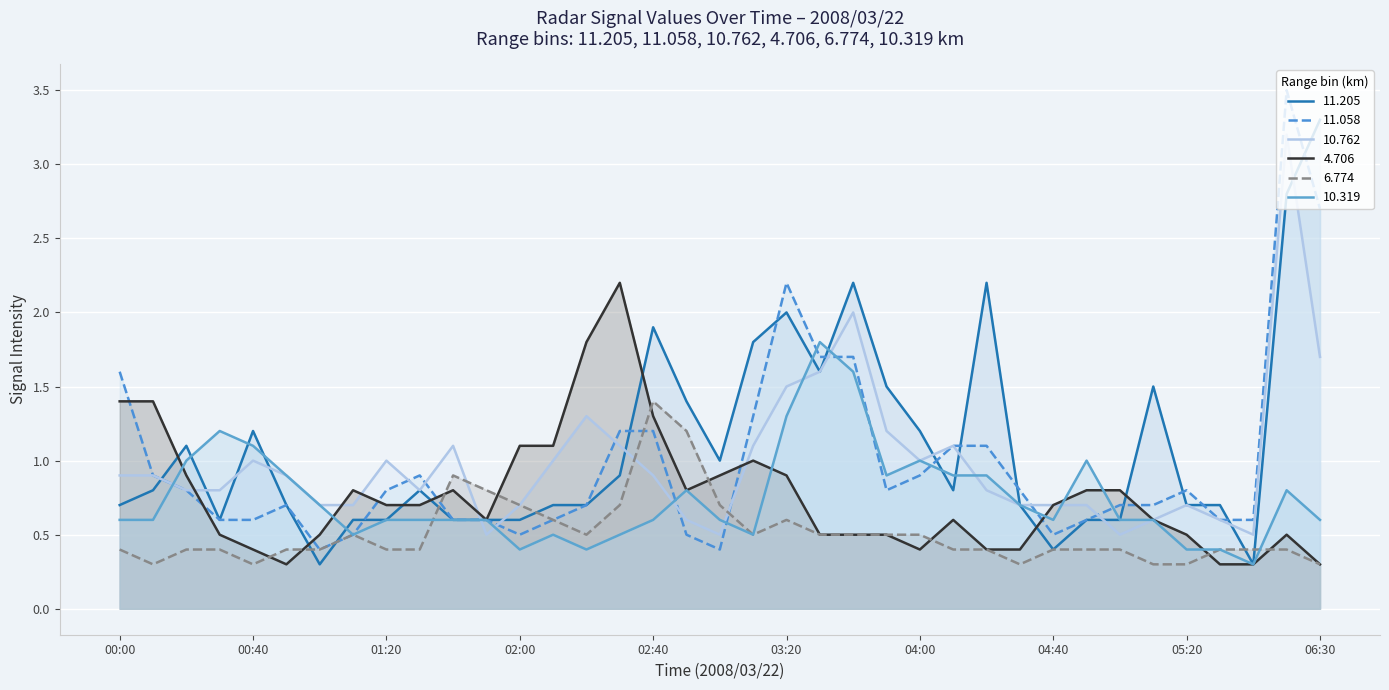

What are all the series names shown in the legend?

11.205, 11.058, 10.762, 4.706, 6.774, 10.319